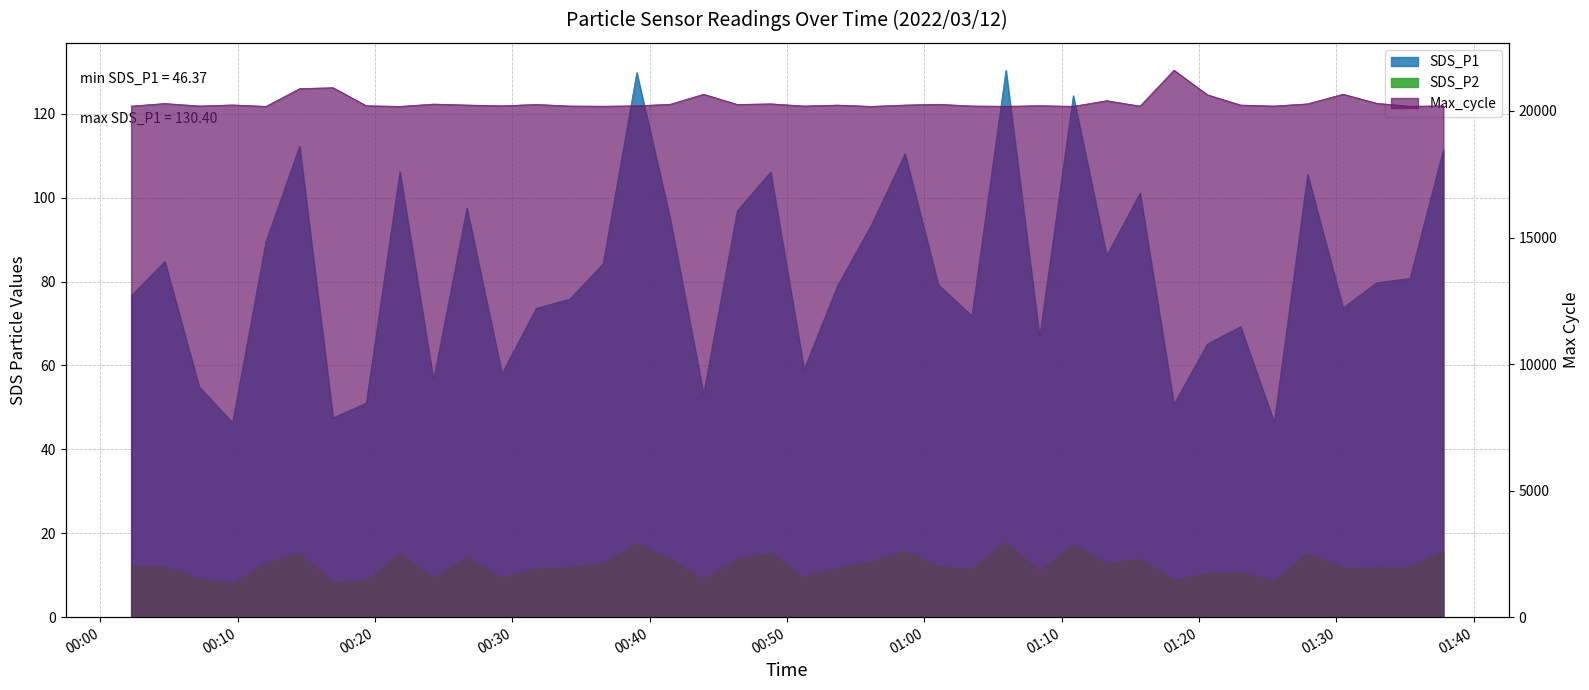

Does the chart have visible grid lines?

Yes